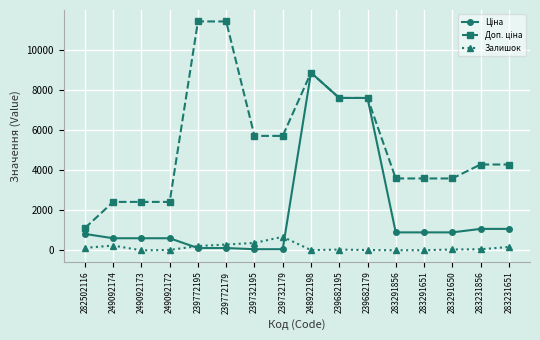

Which category has the highest value in the Залишок series?

239732179